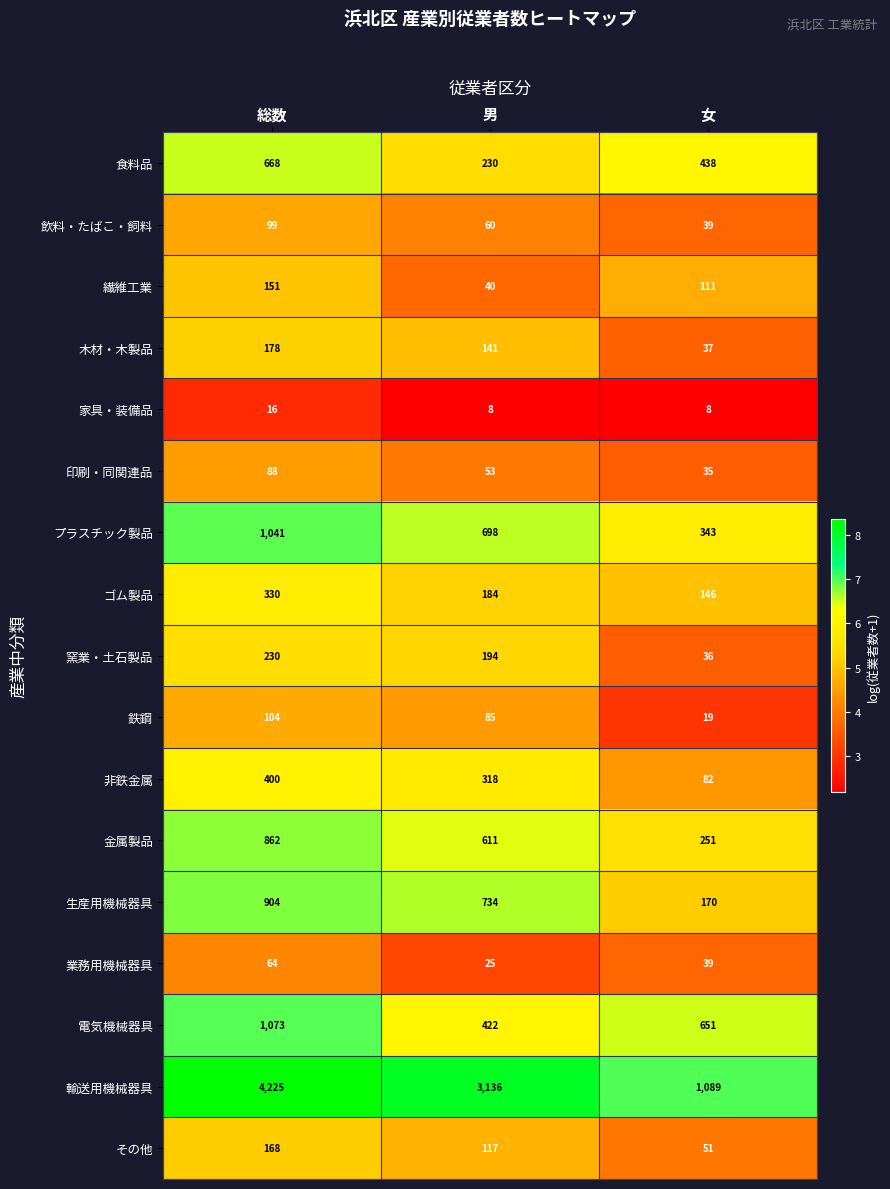

Is the value of 家具・装備品 at 女 greater than the value of その他 at 男?

No